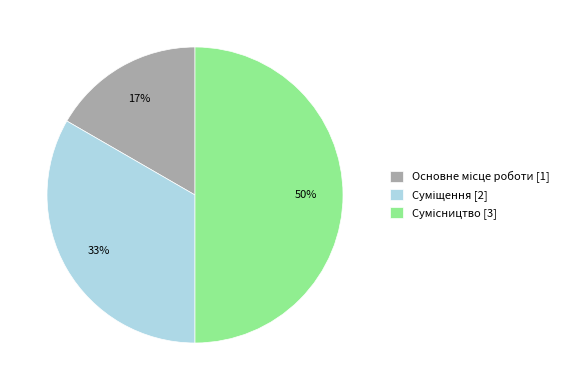

To the nearest percent, what is the average slice percentage?

33%